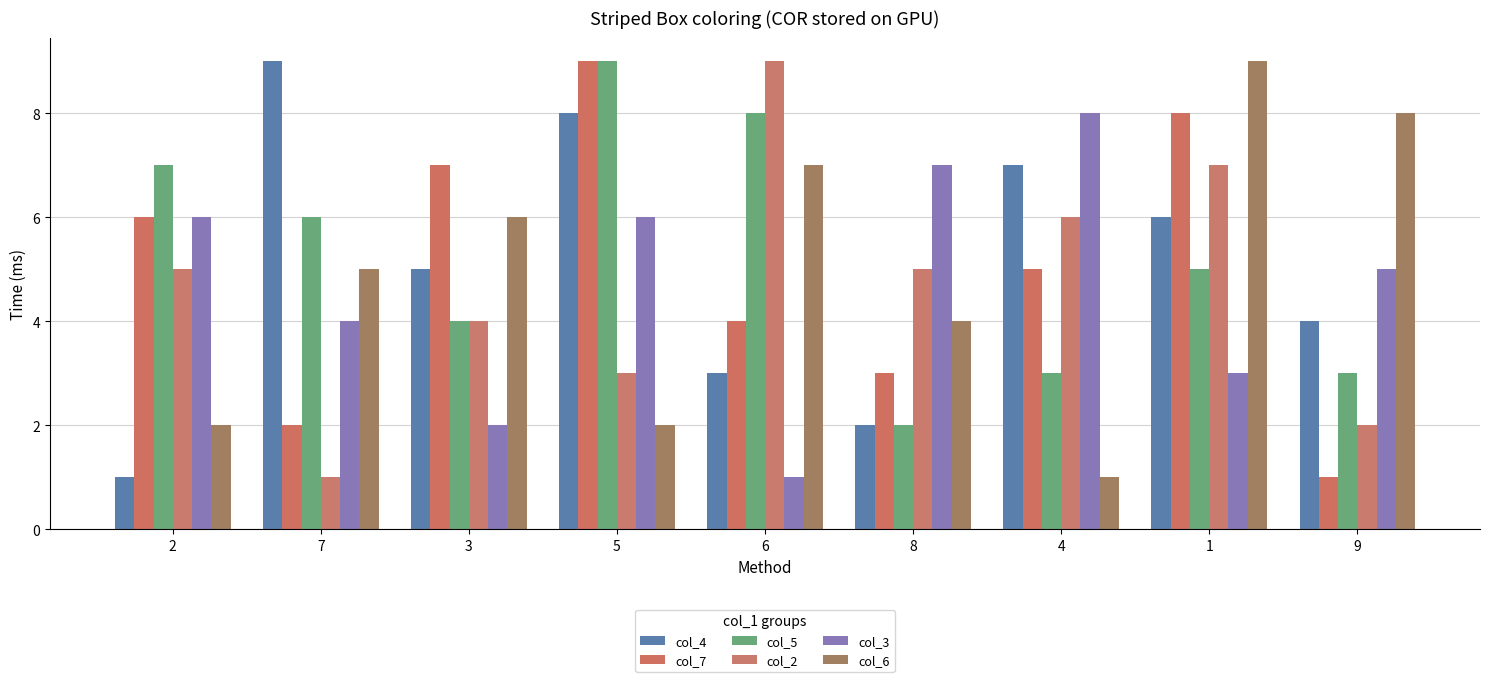

What are all the series names shown in the legend?

col_4, col_7, col_5, col_2, col_3, col_6